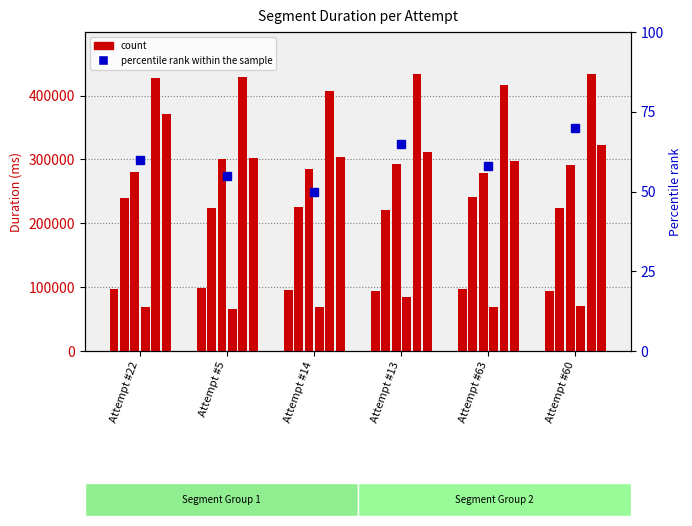

Between Attempt #13 and Attempt #22, which is larger?

Attempt #22